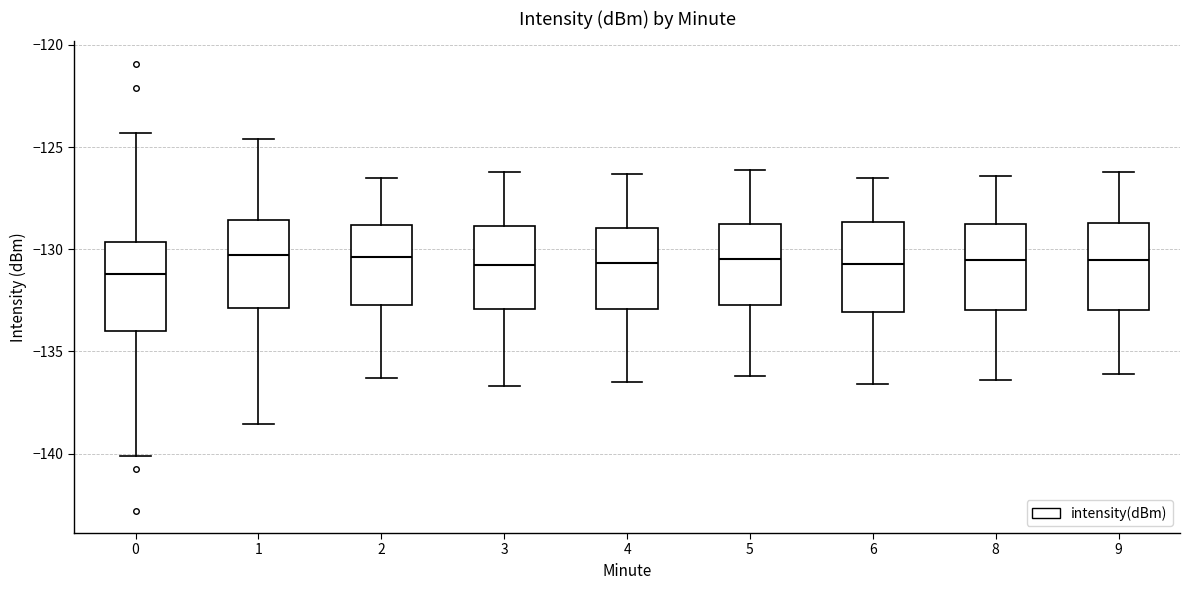

Where does the median line of the box at x = 3 sit on the y-axis? The values are not printed on the chart, so give them approximately, as read against the axis.

-130.5